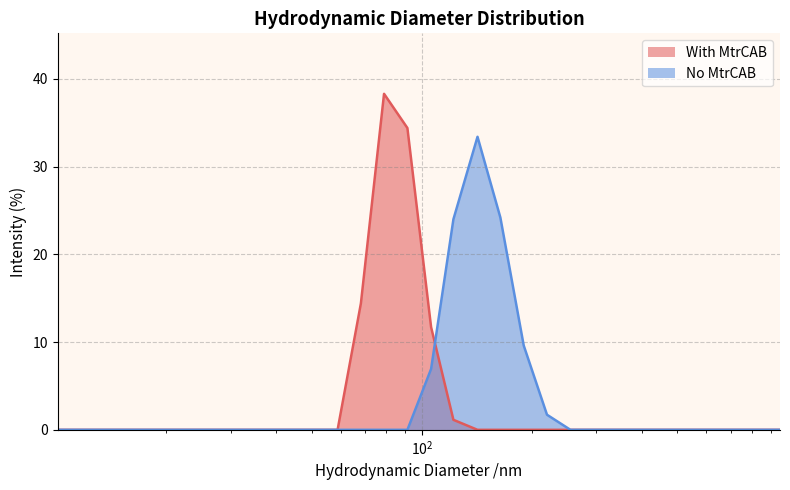

True or false: With MtrCAB and No MtrCAB intersect in this chart.

True